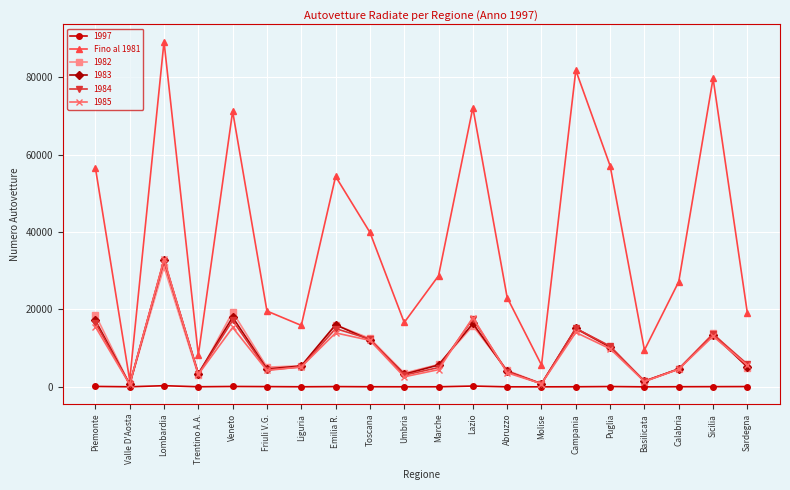

What is the label of the 16th point from the left?

Puglia